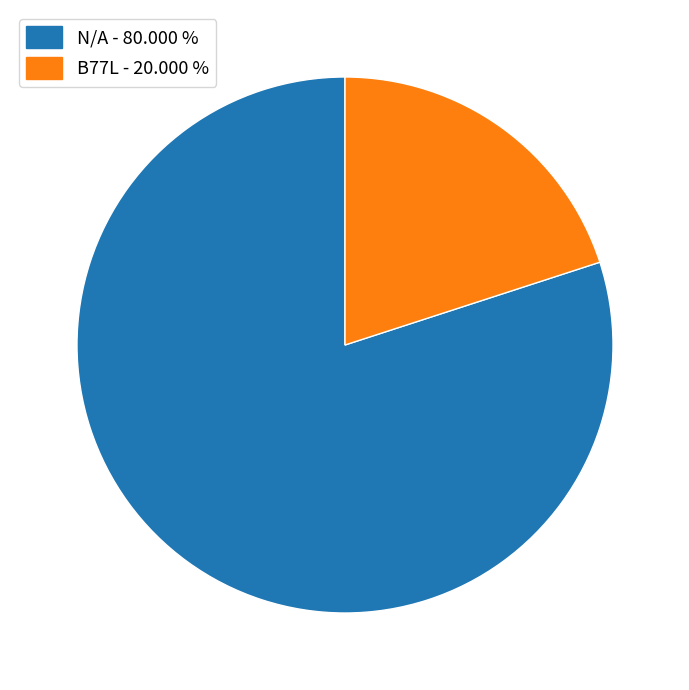

What is the smallest slice in the pie chart?

B77L